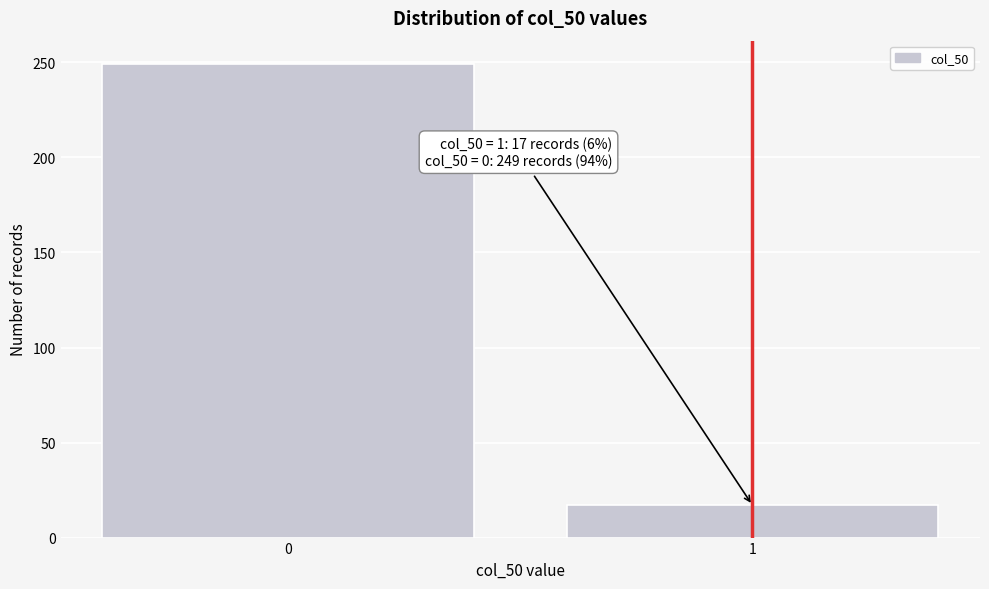

Reading left to right, list all the values displayed in this chart.

0=249	1=17